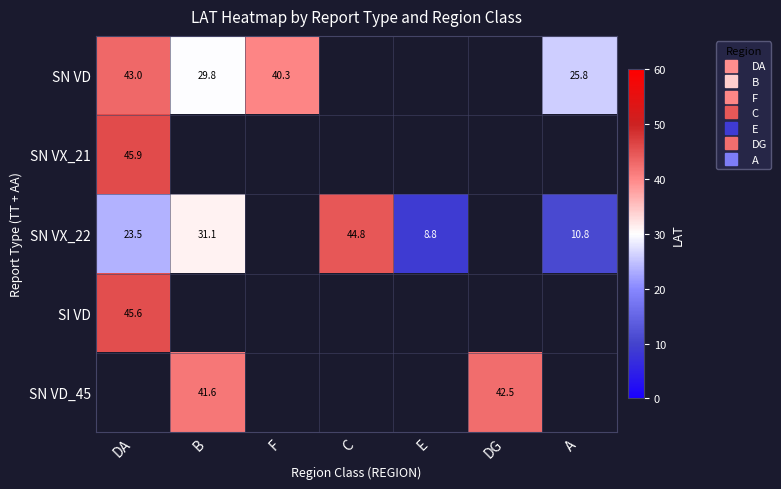

Which category has the highest value in the SI VD series?

DA